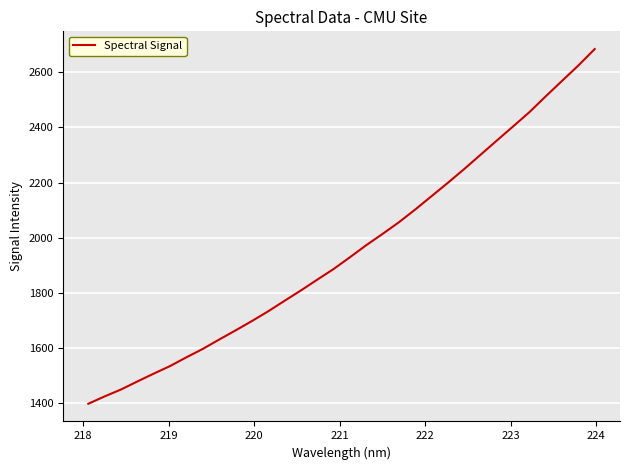

What is the smallest value displayed?

1398.7